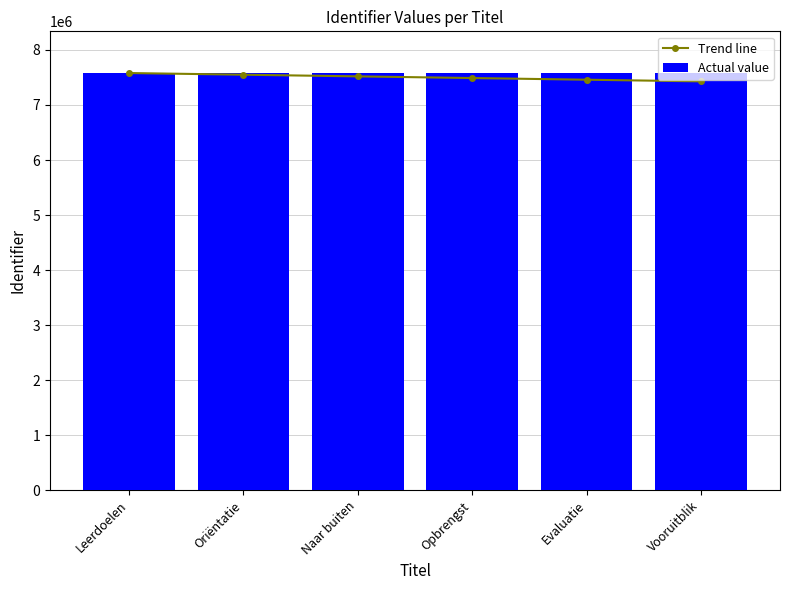

What is the total value across all series at Evaluatie?

15040162.5